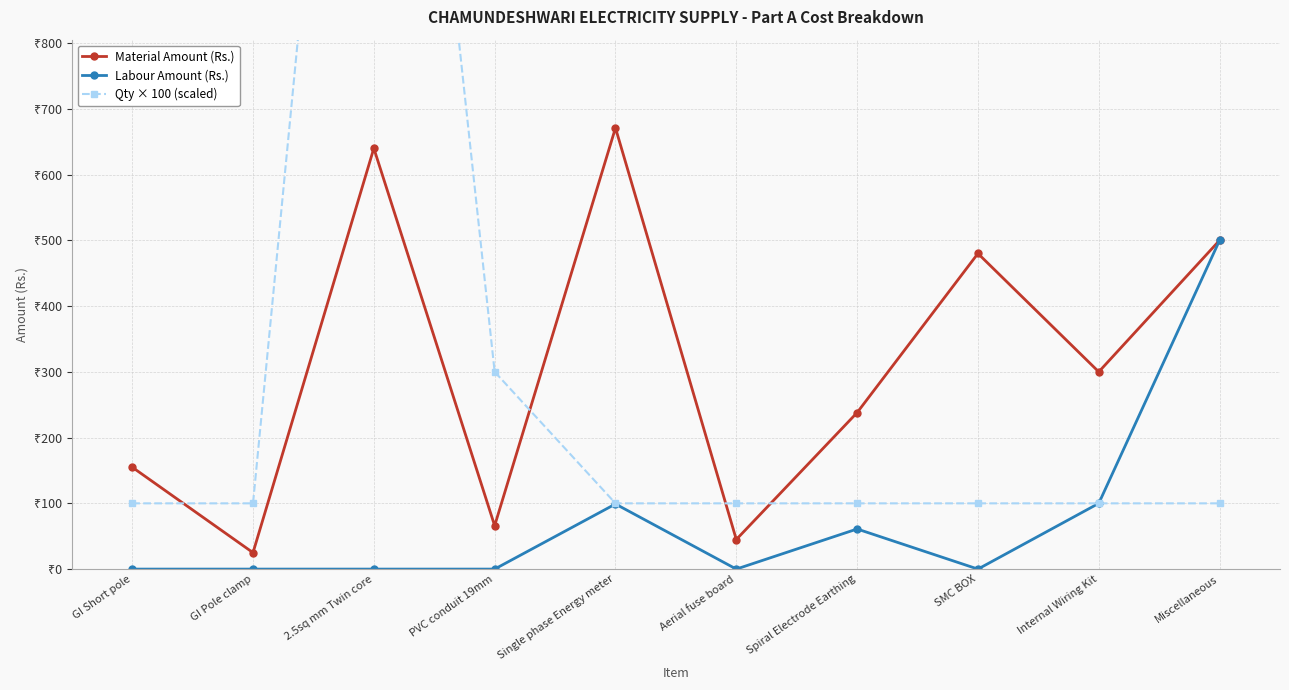

Reading left to right, what are all the values shown in this chart?

Material Amount (Rs.): GI Short pole=155	GI Pole clamp=25	2.5sq mm Twin core=640	PVC conduit 19mm=66	Single phase Energy meter=671	Aerial fuse board=45	Spiral Electrode Earthing=238	SMC BOX=480	Internal Wiring Kit=300	Miscellaneous=500
Labour Amount (Rs.): GI Short pole=0	GI Pole clamp=0	2.5sq mm Twin core=0	PVC conduit 19mm=0	Single phase Energy meter=99	Aerial fuse board=0	Spiral Electrode Earthing=61	SMC BOX=0	Internal Wiring Kit=100	Miscellaneous=500
Qty × 100 (scaled): GI Short pole=100	GI Pole clamp=100	2.5sq mm Twin core=2000	PVC conduit 19mm=300	Single phase Energy meter=100	Aerial fuse board=100	Spiral Electrode Earthing=100	SMC BOX=100	Internal Wiring Kit=100	Miscellaneous=100